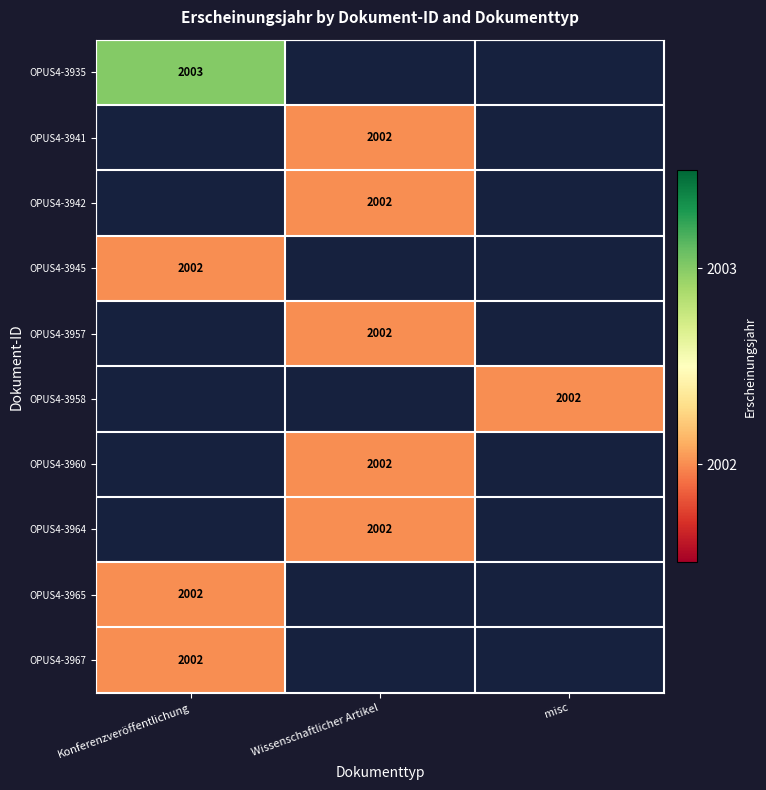

True or false: OPUS4-3967 has a value of 2753 at Konferenzveröffentlichung.

False